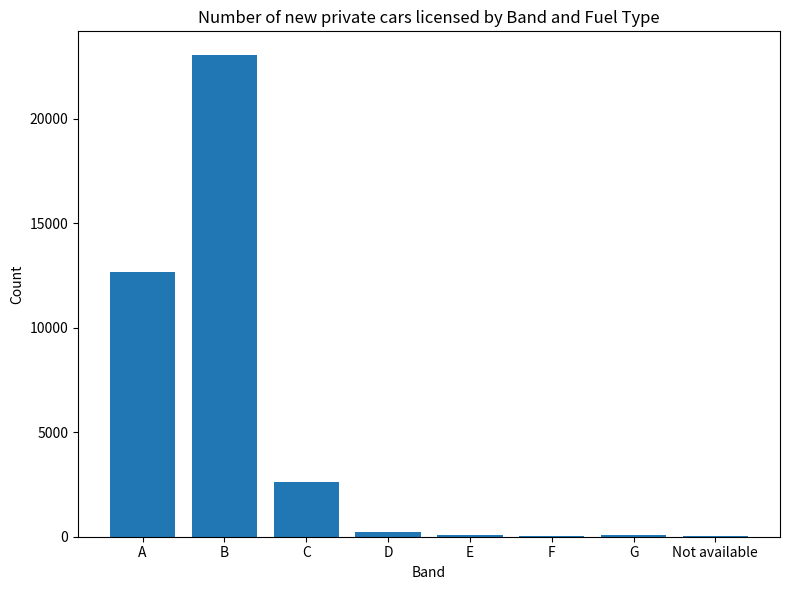

Where is the data nearest to the value 11536?

A